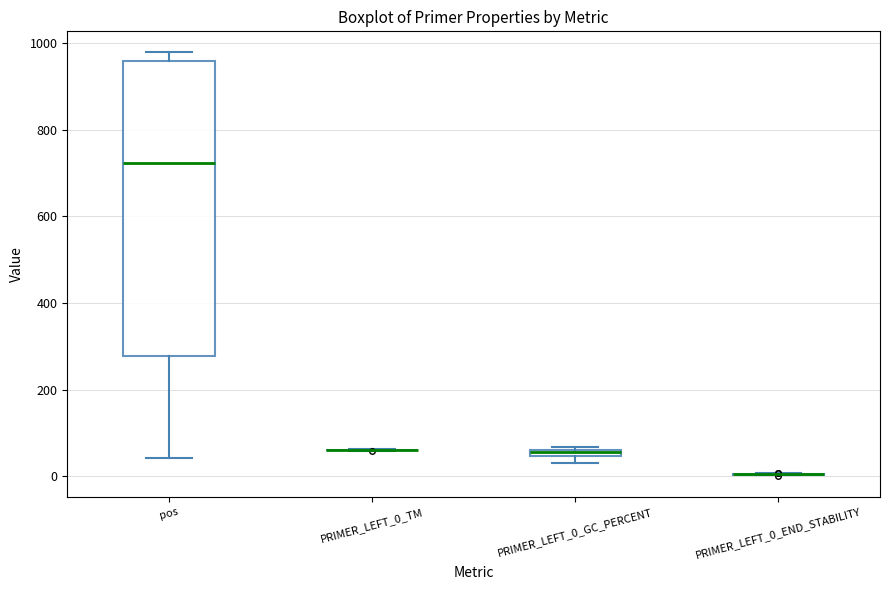

Where is the upper edge of the box for PRIMER_LEFT_0_GC_PERCENT on the y-axis? The values are not printed on the chart, so give them approximately, as read against the axis.

60